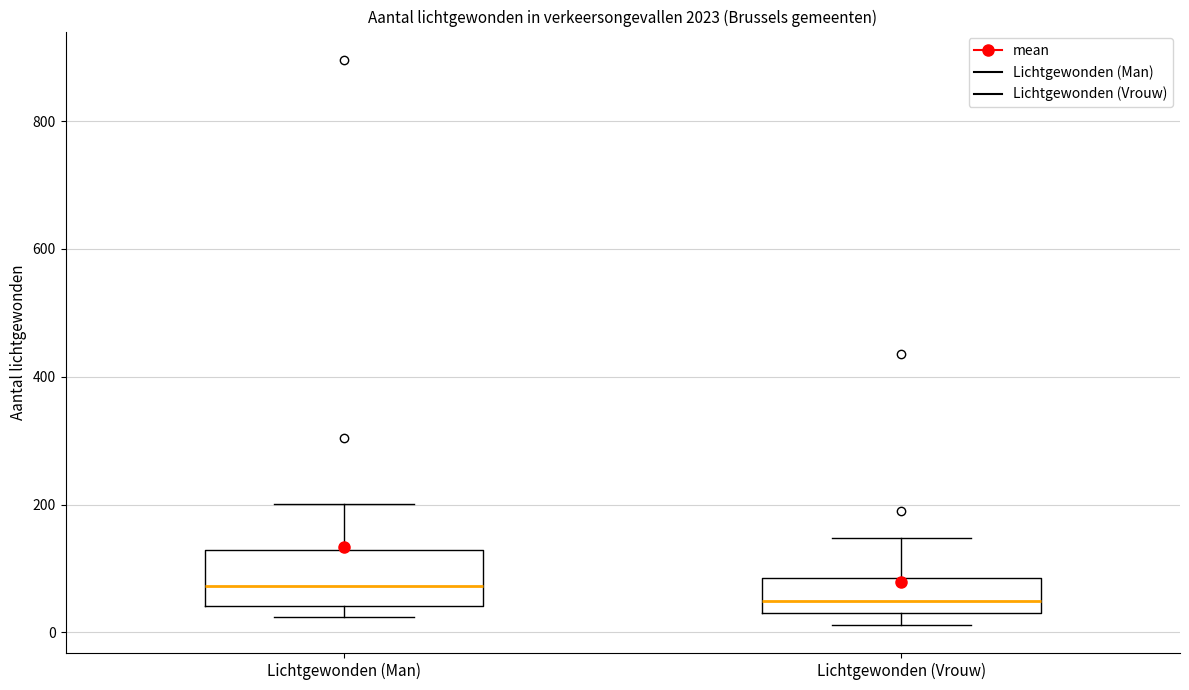

Which box's median line is the highest?

Lichtgewonden (Man)